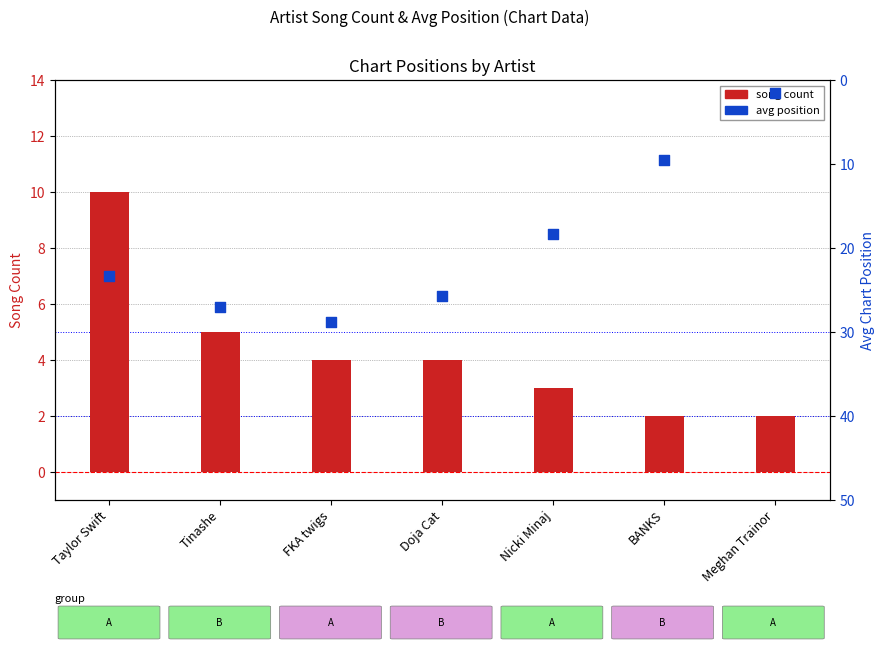

At how many categories does at least one series exceed 17?

5